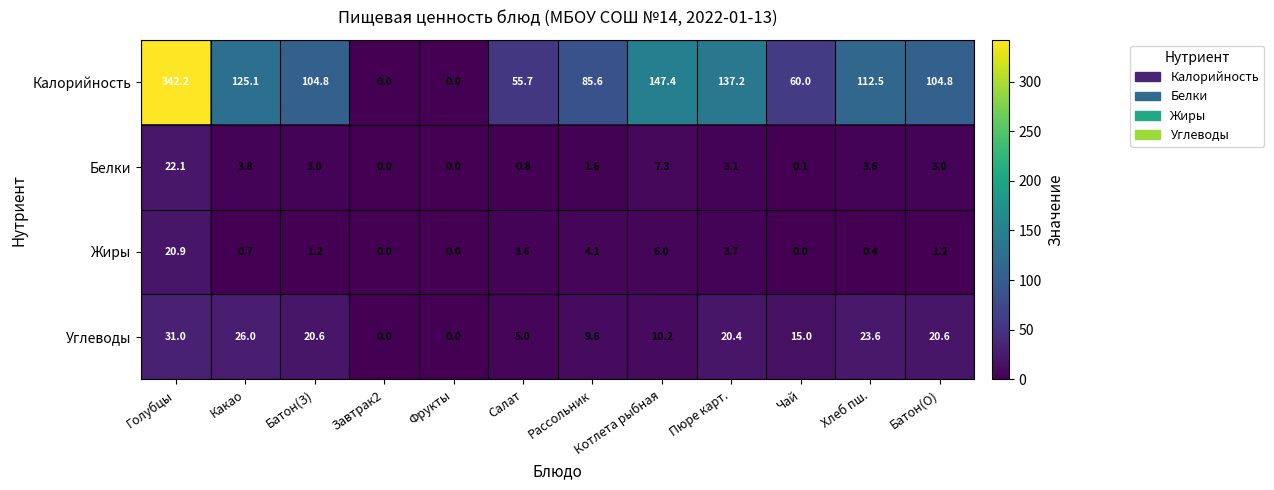

Which series changed the most between Салат and Батон(О)?

Калорийность